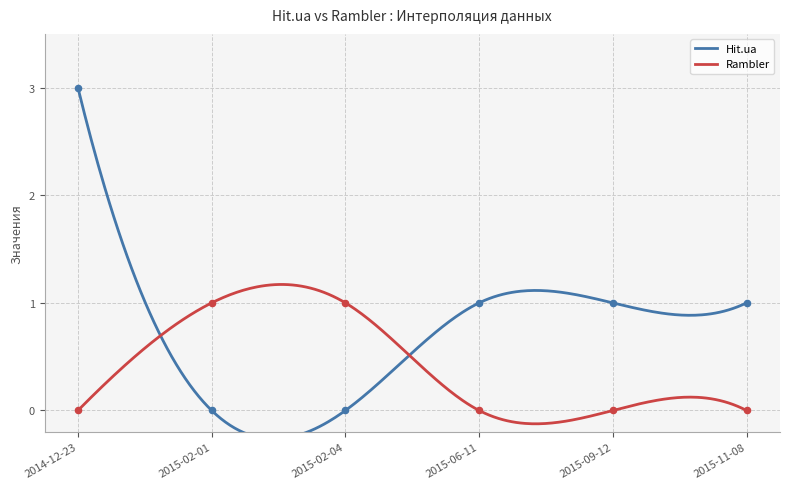

Which series reaches the minimum Y coordinate?

Hit.ua